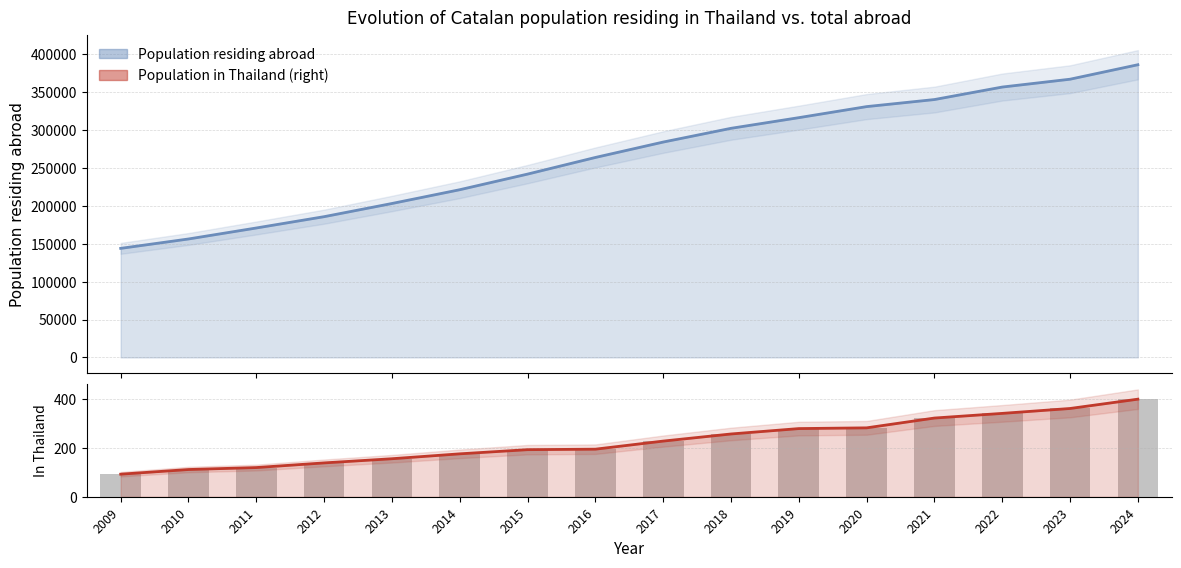

Approximately how many times larger is the value at 2024 compared to 2020?

1.4